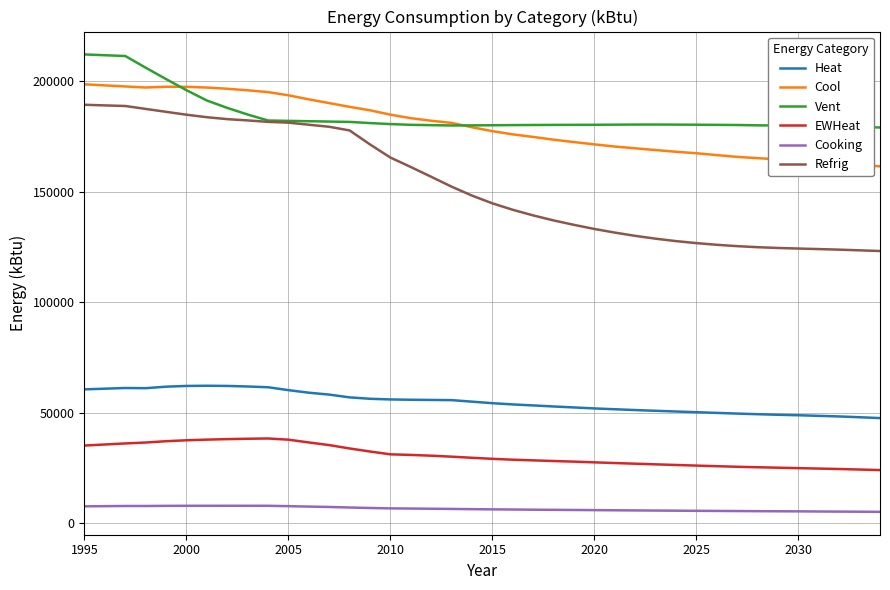

Which series has the largest range (max minus min)?

Refrig